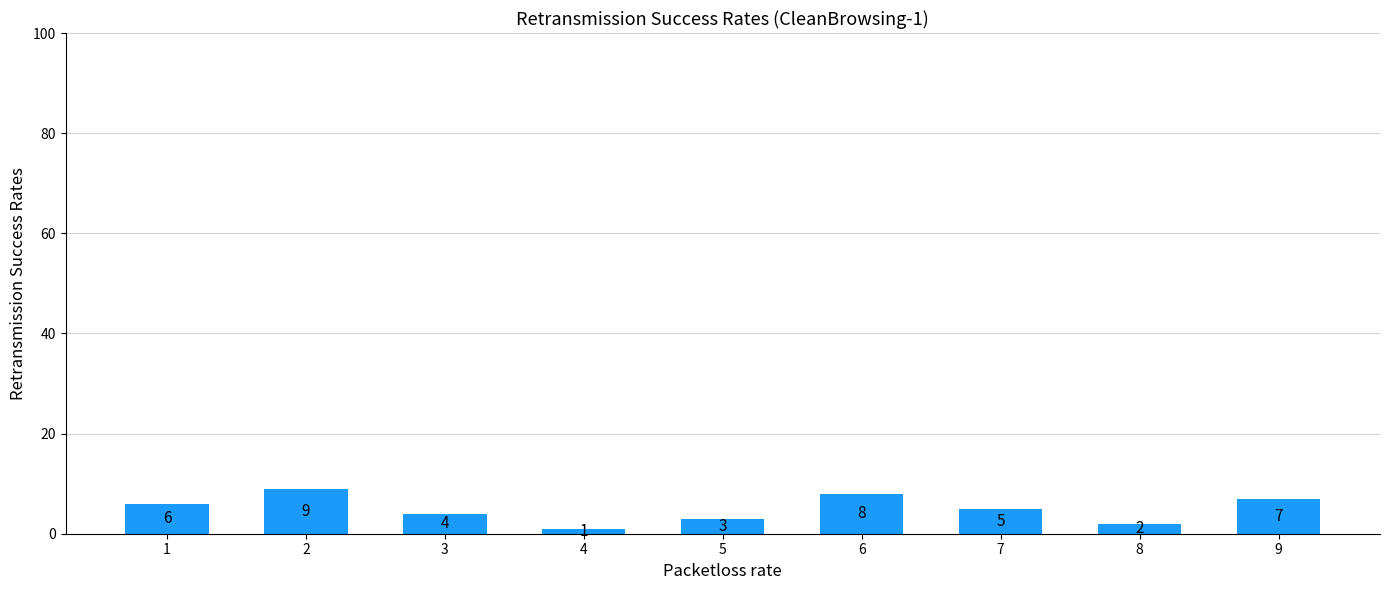

Where is the data nearest to the value 5?

7